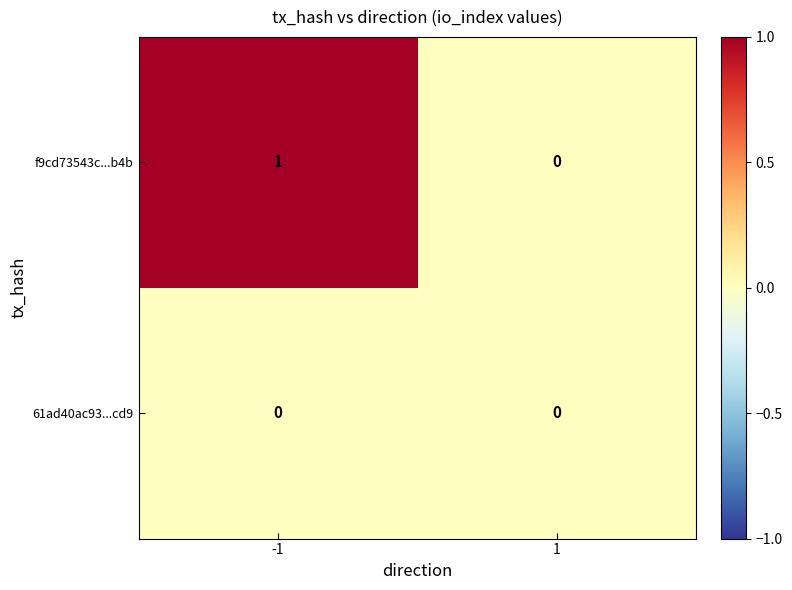

Which series has the largest total across all categories?

f9cd73543c...b4b